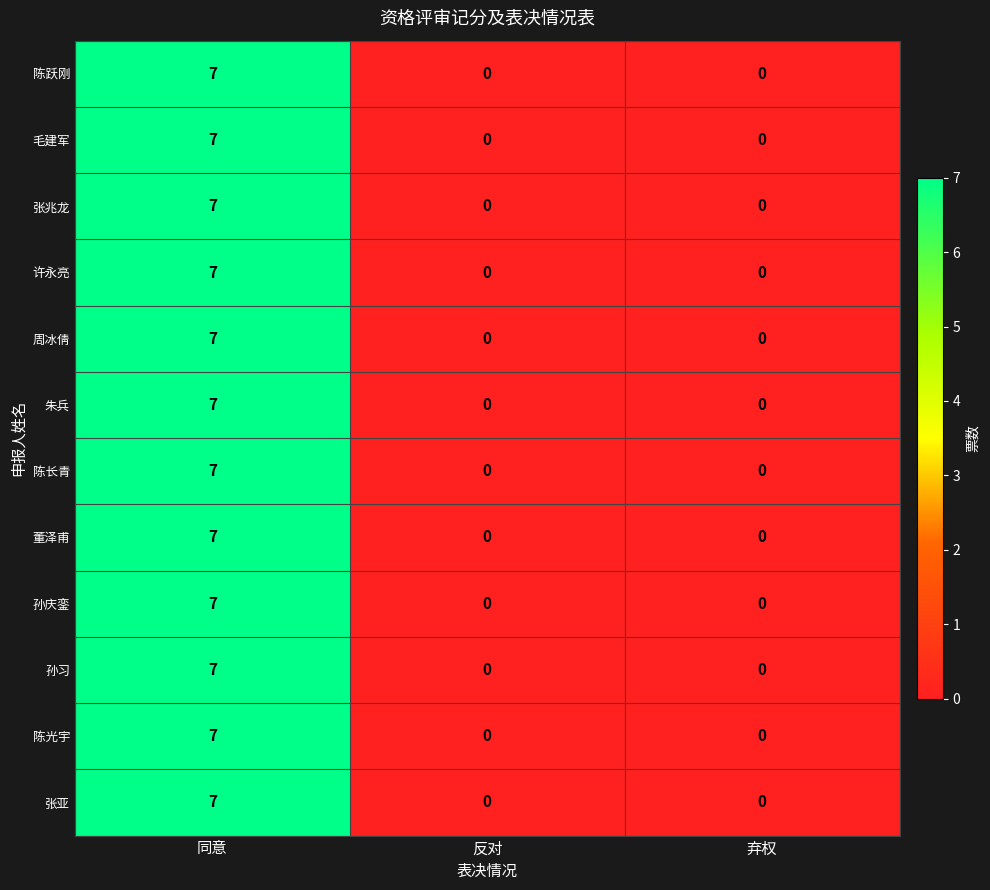

The 张亚 series shows 0 at 弃权. True or false?

True